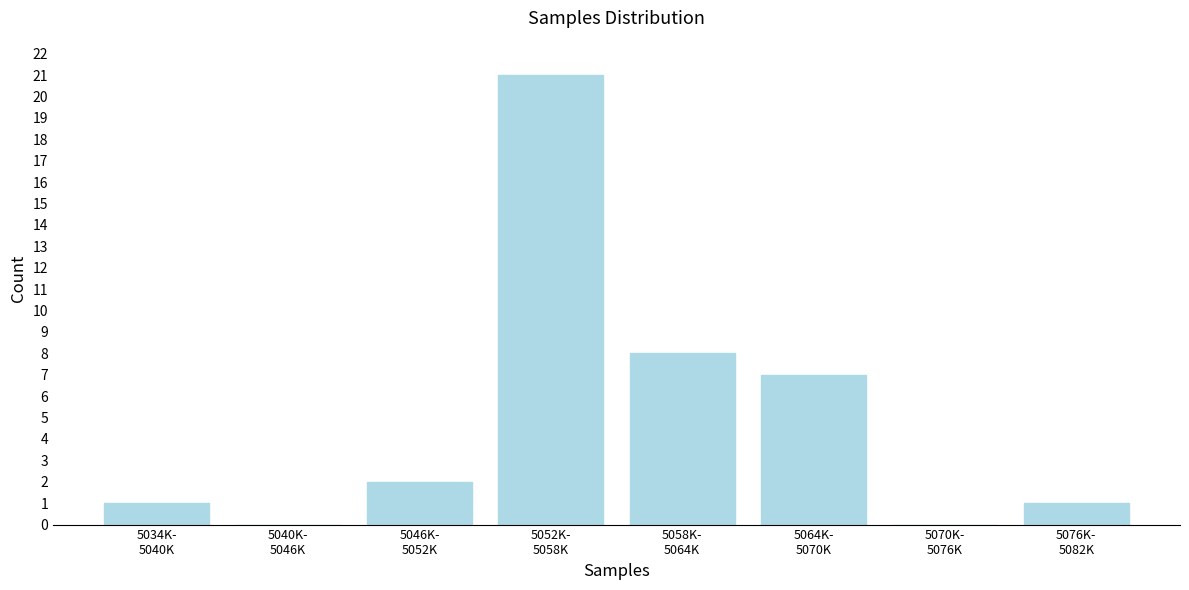

What is the greatest value displayed?

21